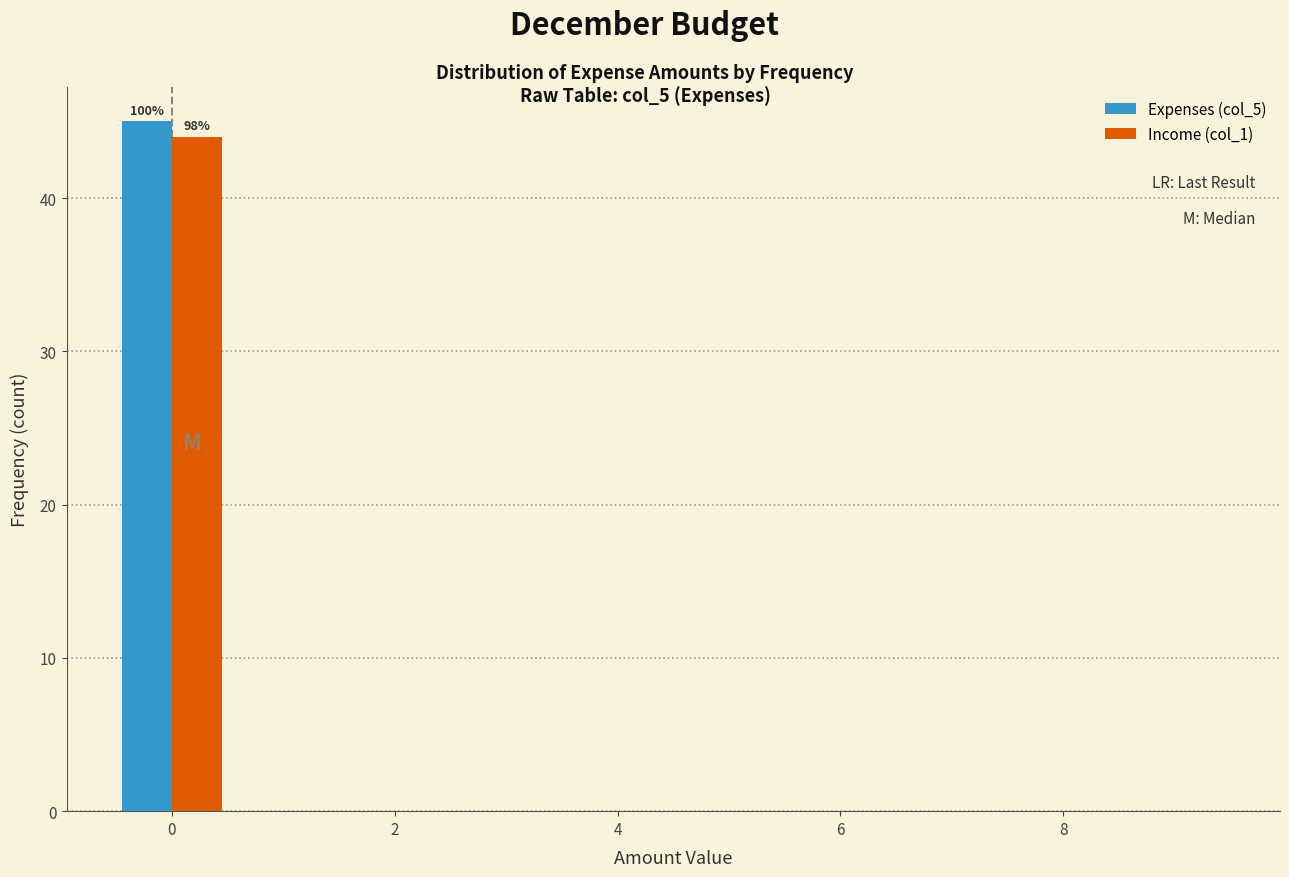

In the Expenses (col_5) series, which range on the x-axis has the tallest bar?

-0.5 to 0.5